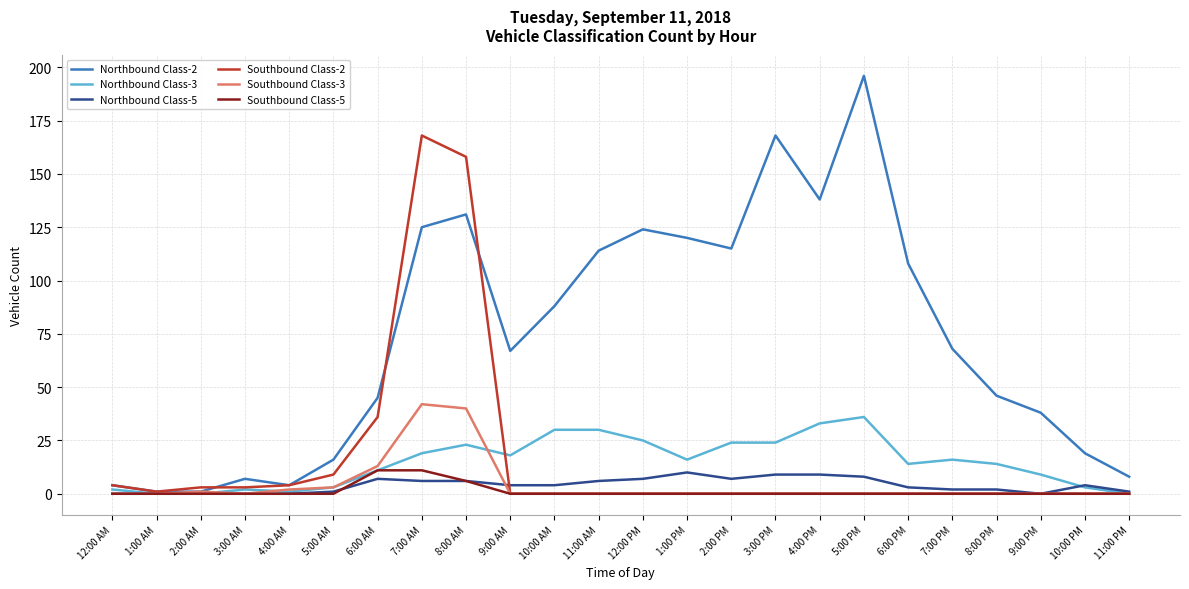

Which series has the largest range (max minus min)?

Northbound Class-2